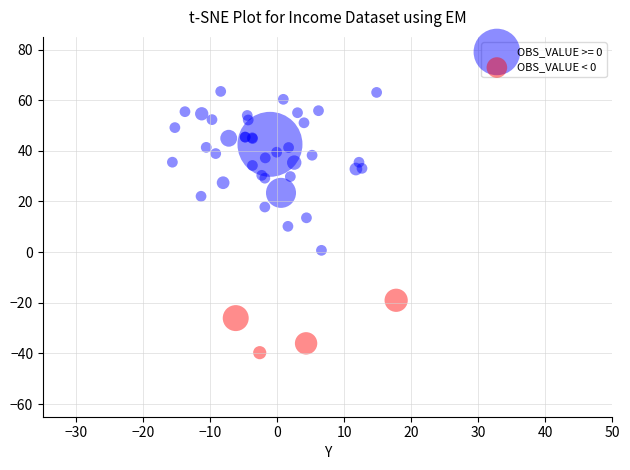

Which series contains the lowest Y value?

OBS_VALUE < 0